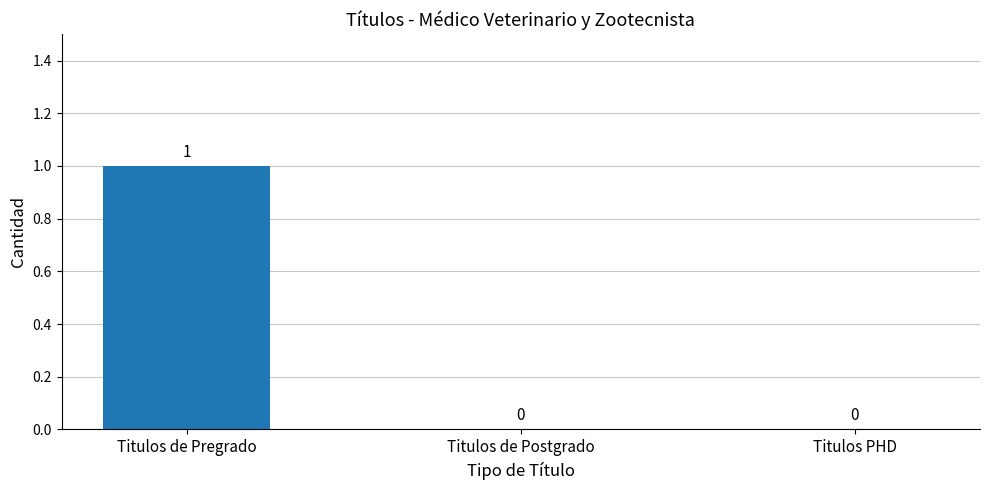

How many data points are above 0?

1